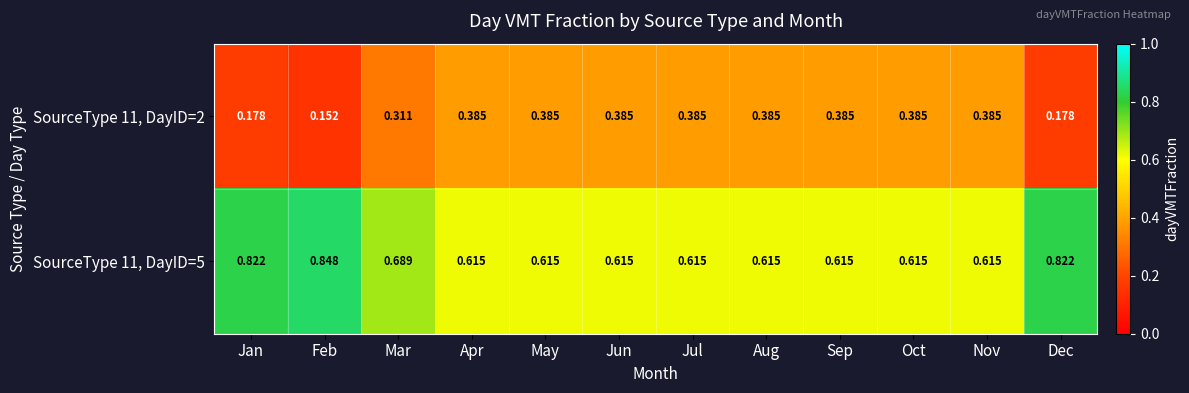

Is the value of SourceType 11, DayID=5 at Dec greater than the value of SourceType 11, DayID=2 at Feb?

Yes